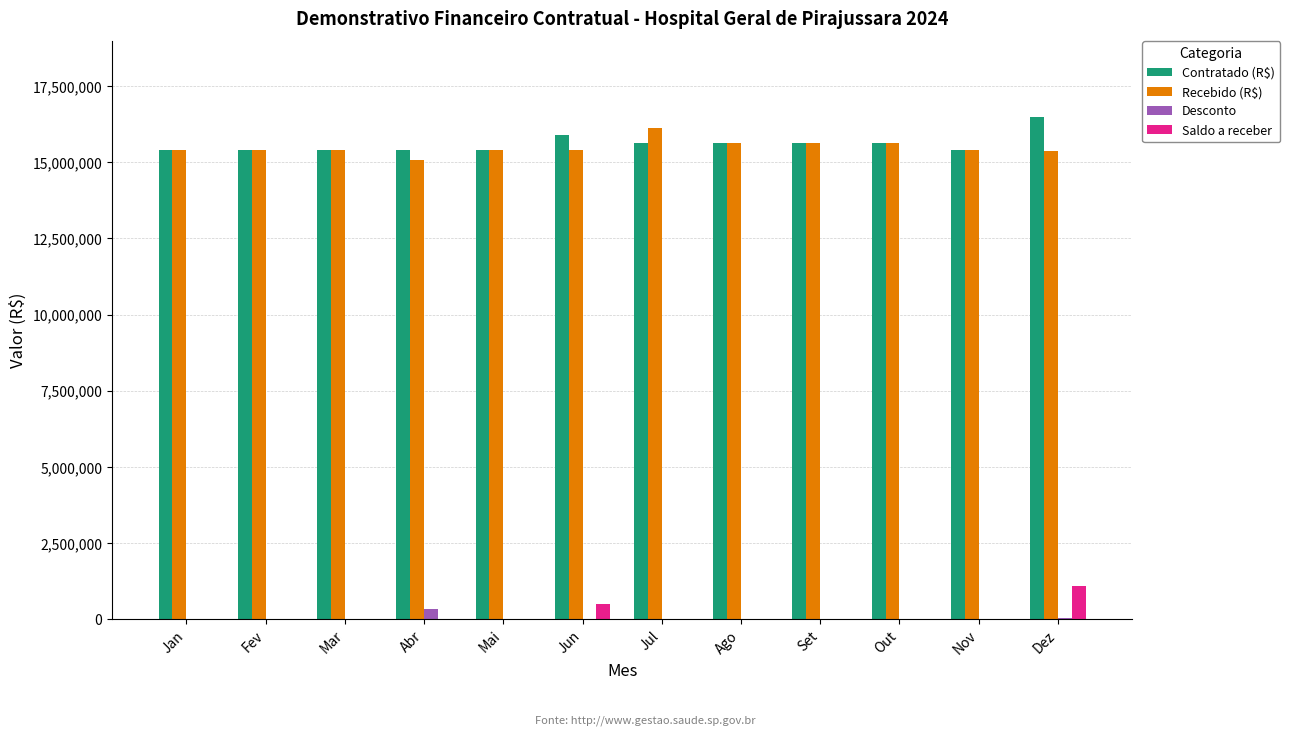

Which category has the highest value in the Saldo a receber series?

Dez